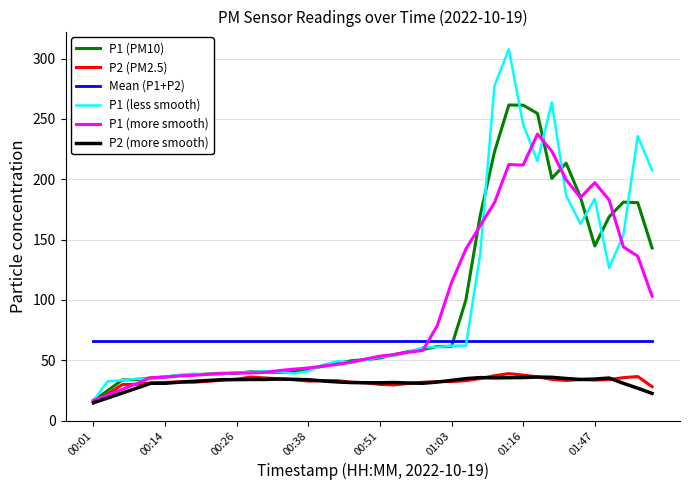

Which series has the largest range (max minus min)?

P1 (less smooth)